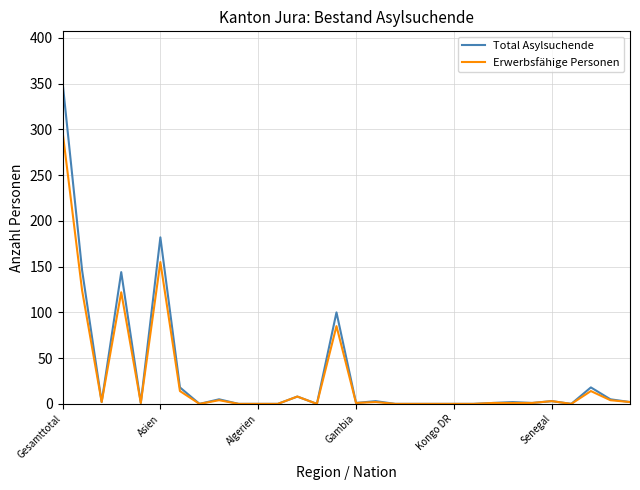

What is the sum of all Erwerbsfähige Personen values?

842